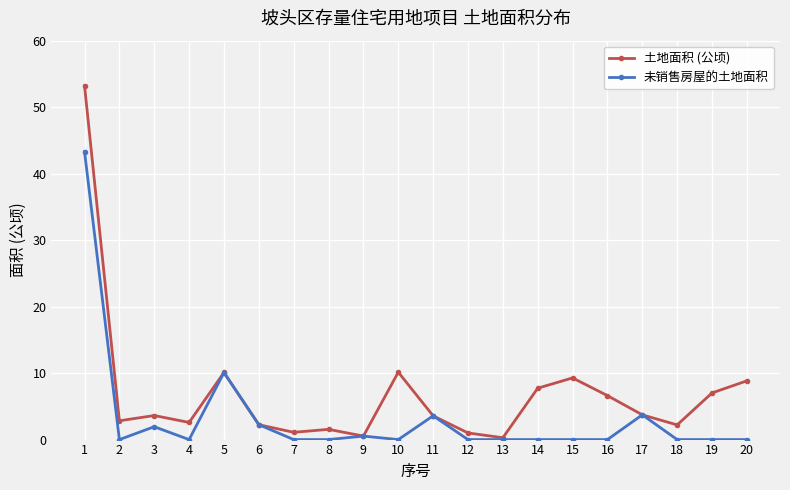

How many distinct data groups are displayed?

2